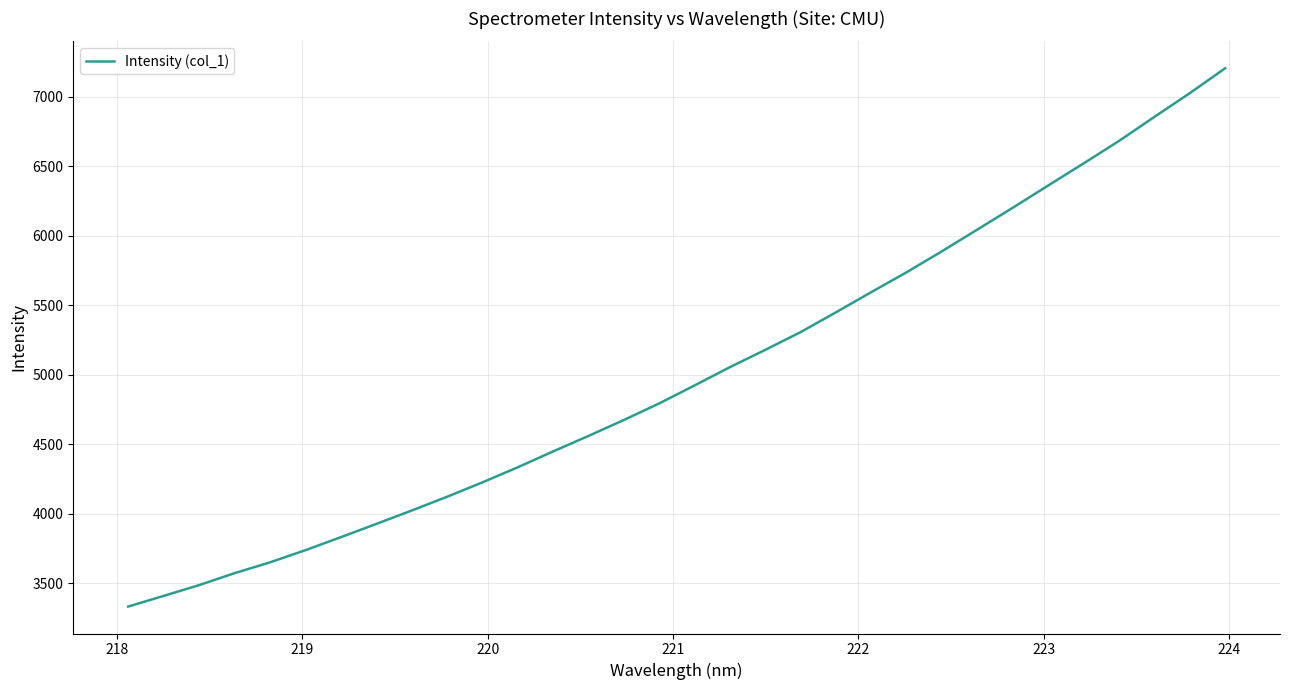

What is the difference between the maximum and minimum values?

3875.2